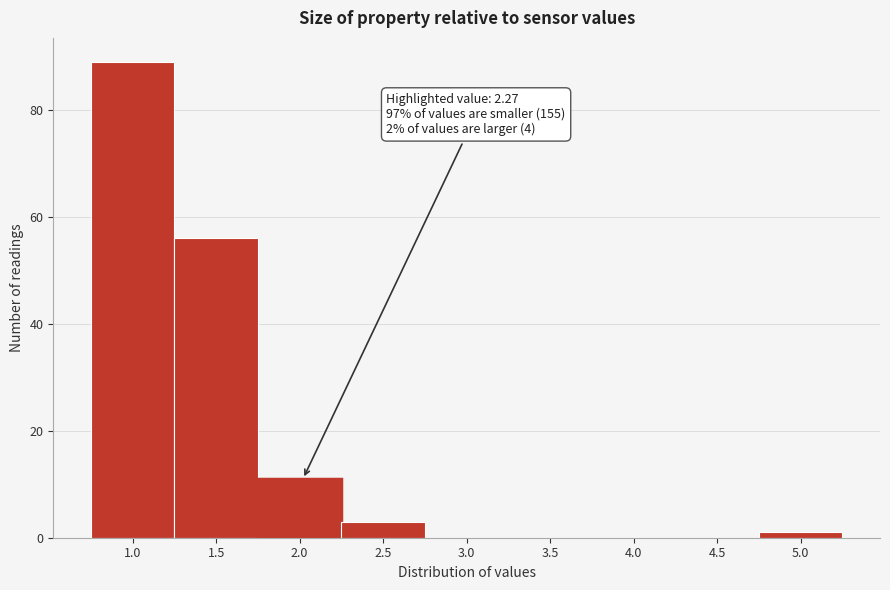

Reading left to right, list all the values displayed in this chart.

1.0=89	1.5=56	2.0=11	2.5=3	3.0=0	3.5=0	4.0=0	4.5=0	5.0=1